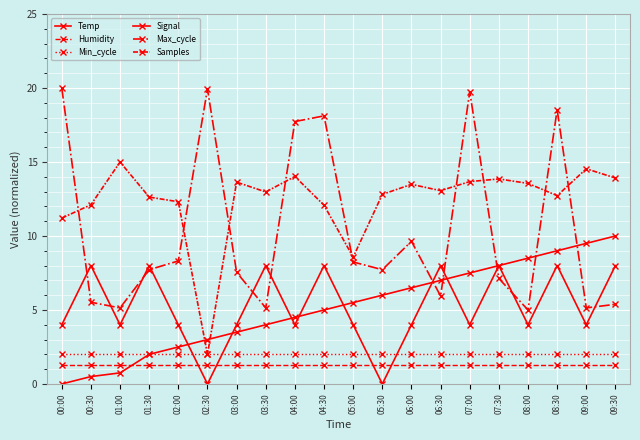

What is the value of the Samples point at the 13th from the left?

13.5